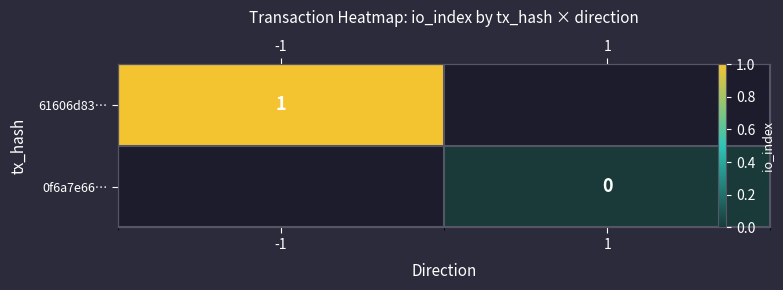

The 0f6a7e66… series shows 0.0 at 1. True or false?

True